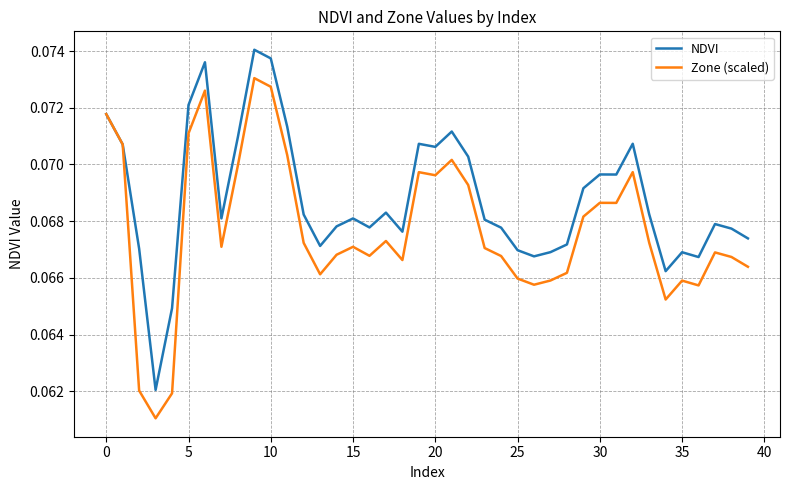

Rank the series by their average value, from lowest to highest.

Zone (scaled), NDVI